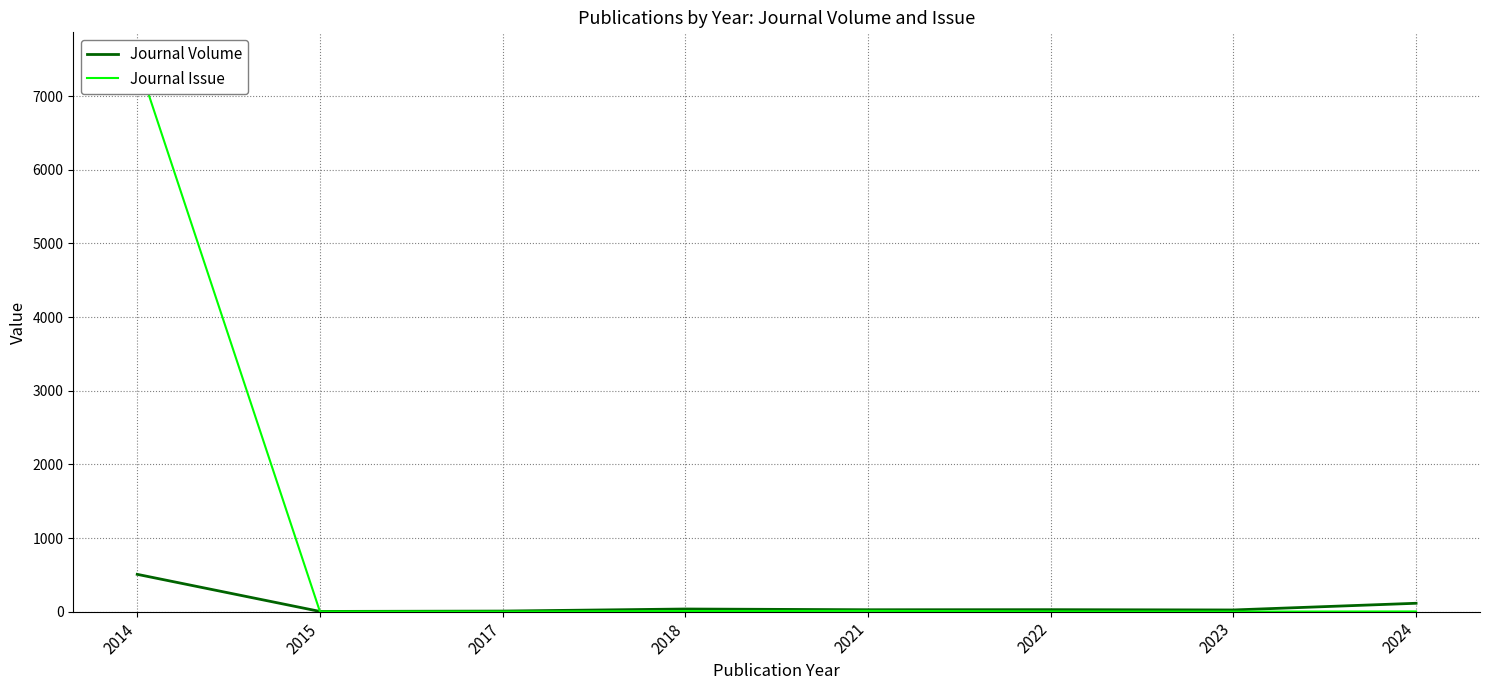

Which category has the highest value in the Journal Issue series?

2014